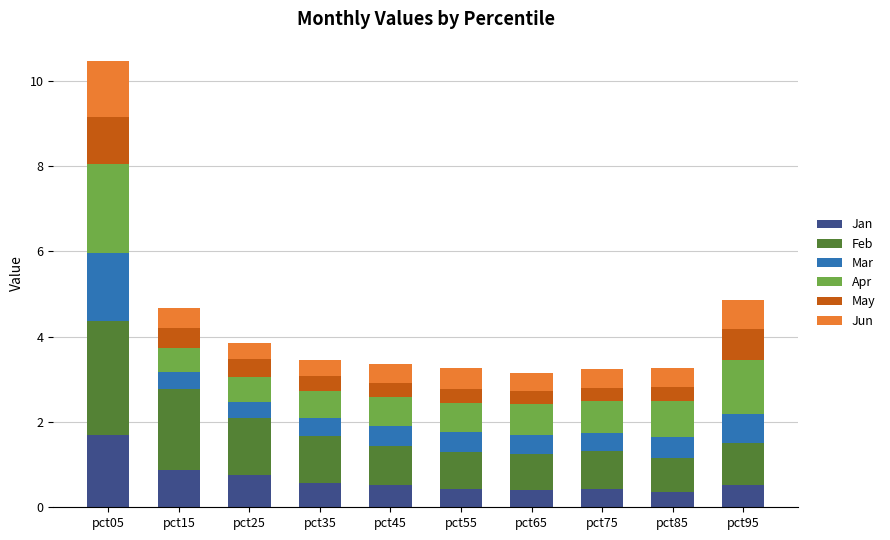

At which label does Jan reach its peak?

pct05